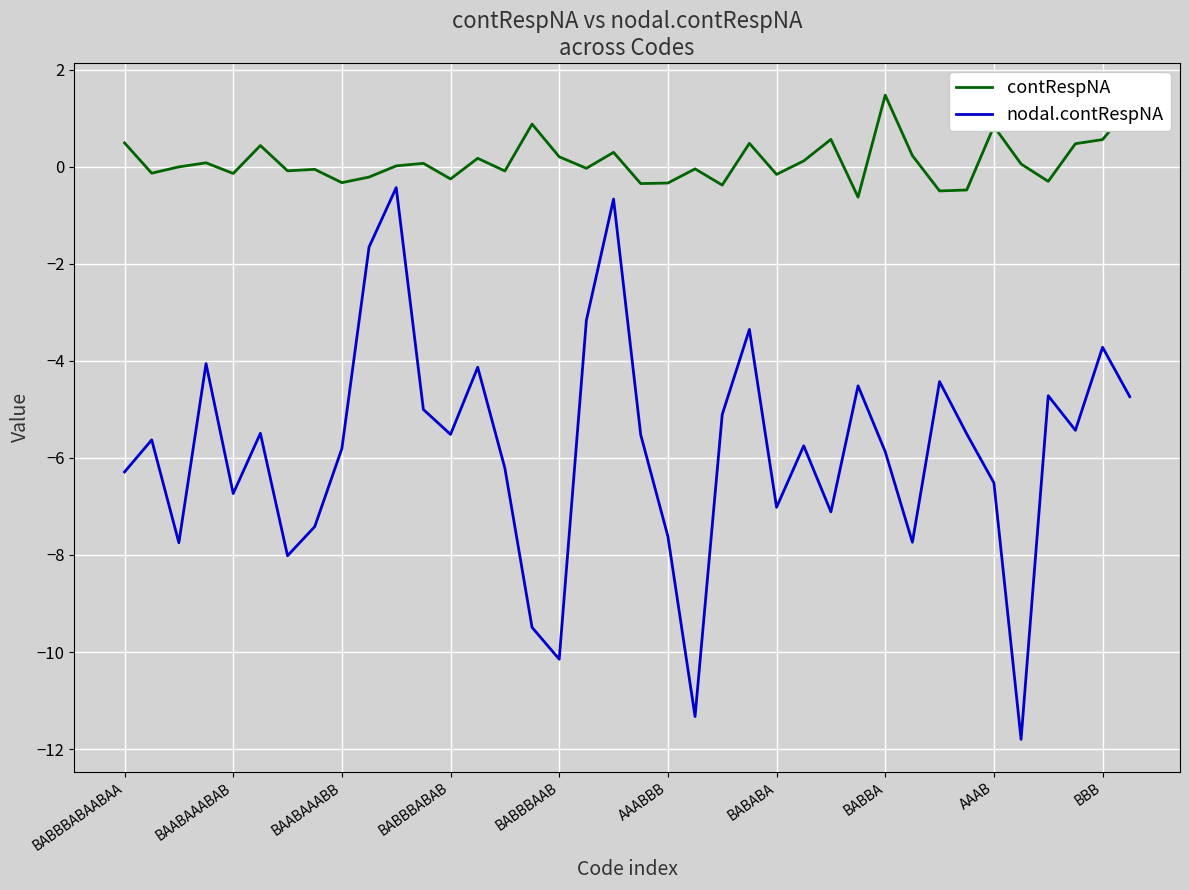

Which series has the largest total across all categories?

contRespNA